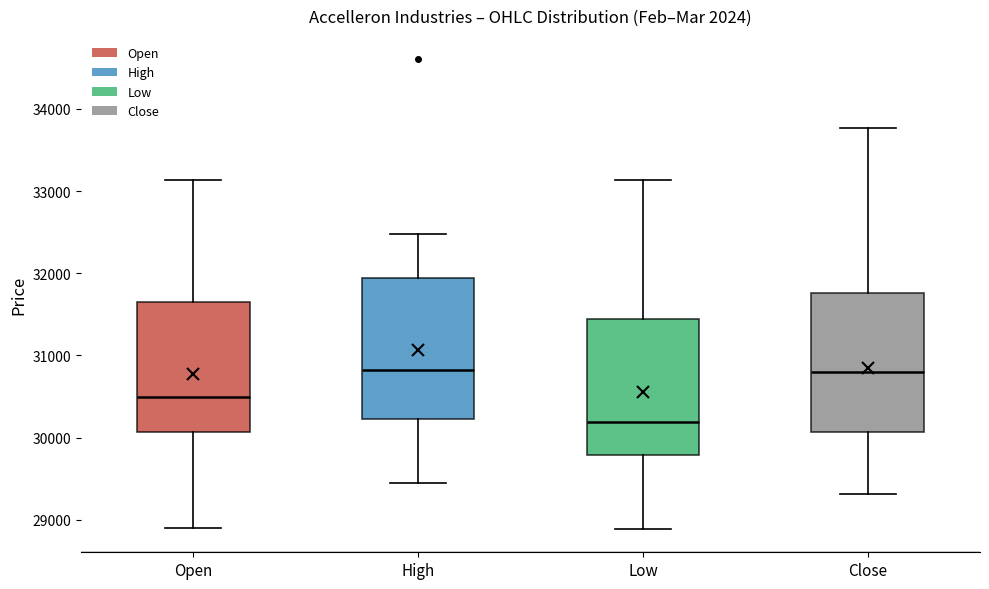

Reading left to right, read every box against the y-axis: the position of its median line, the range the box covers, and the ends of its whiskers. The values are not printed on the chart, so give them approximately, as read against the axis.

Open: median 30500, box 30100 to 31700, whiskers 28900 to 33100
High: median 30800, box 30200 to 31900, whiskers 29500 to 32500
Low: median 30200, box 29800 to 31400, whiskers 28900 to 33100
Close: median 30800, box 30100 to 31800, whiskers 29300 to 33800